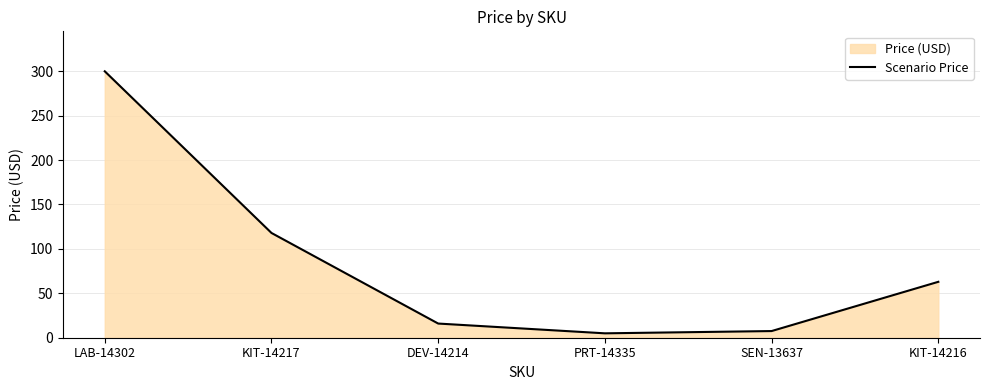

Reading right to left, transcribe all the data shown in this chart.

63.0	7.5	5.0	15.9	118.0	299.9